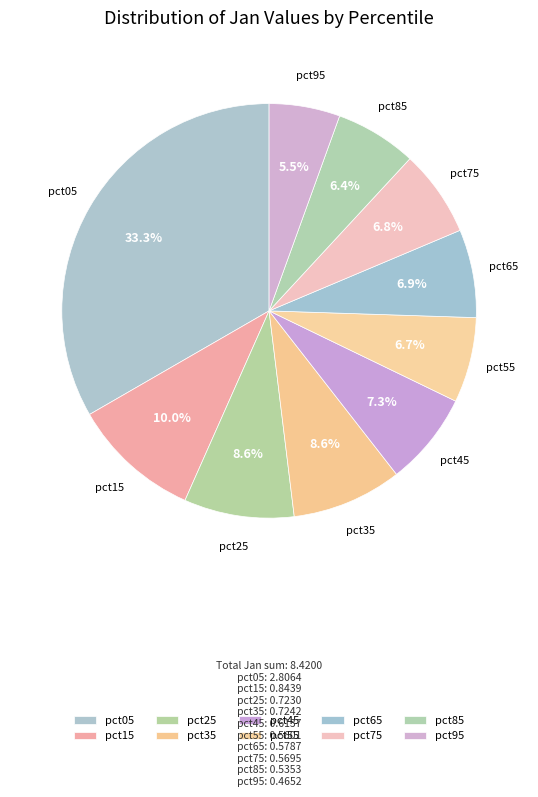

Which has a higher value, pct95 or pct55?

pct55